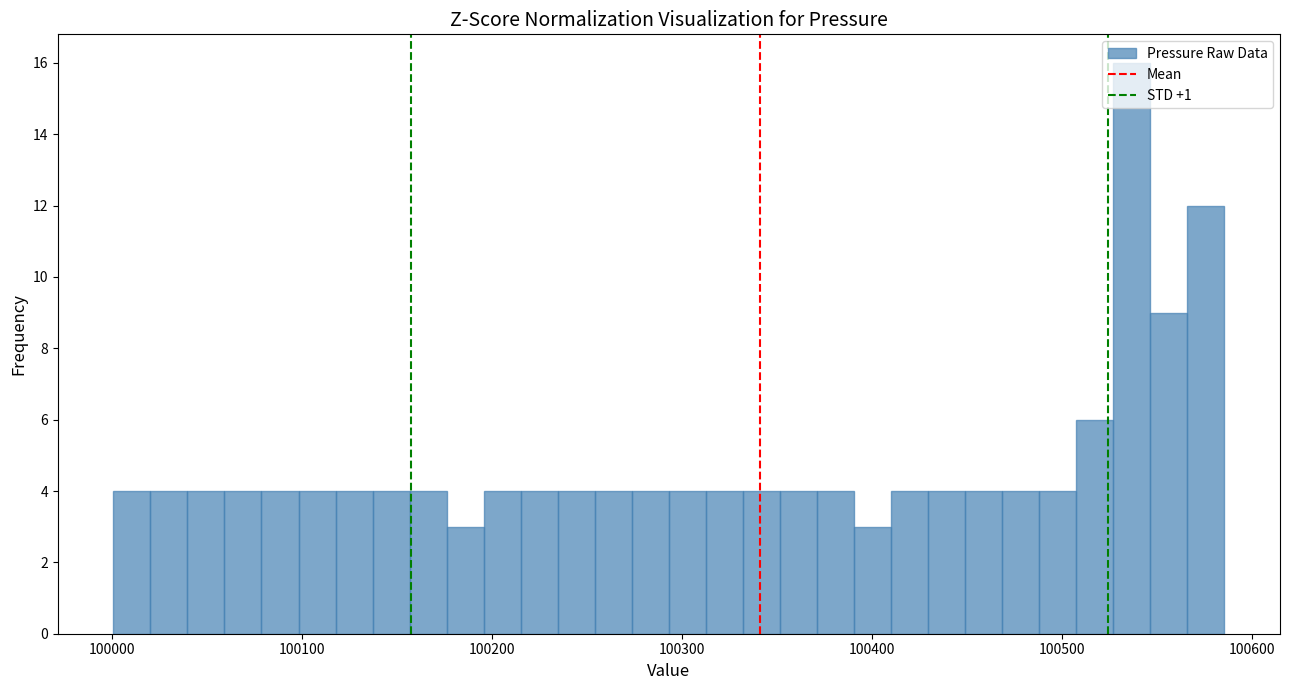

Around what value on the x-axis is the tallest bar? Give the approximate position of its centre, as read against the axis.

100540